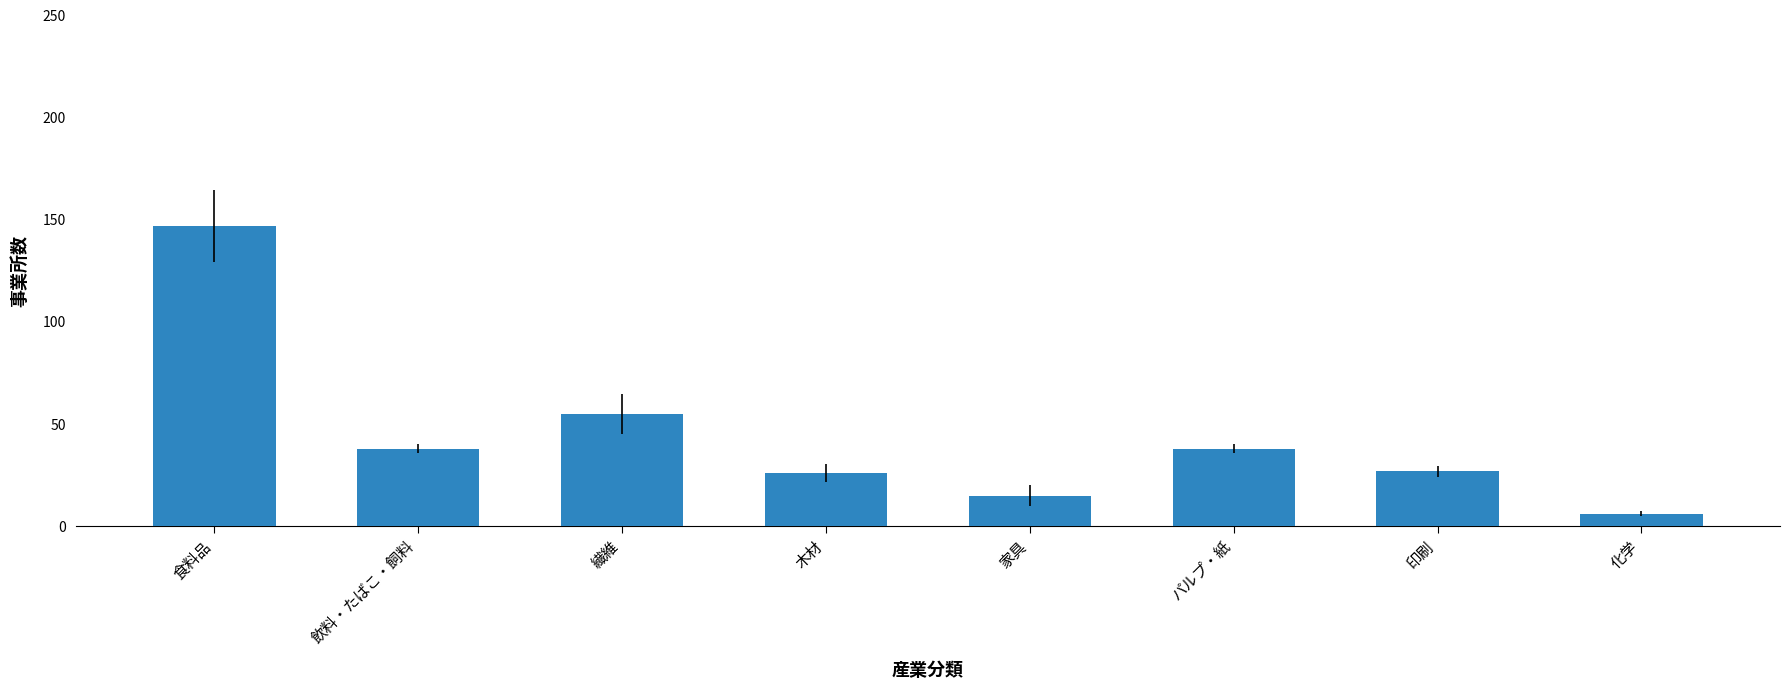

Reading left to right, list all the values displayed in this chart.

147	38	55	26	15	38	27	6